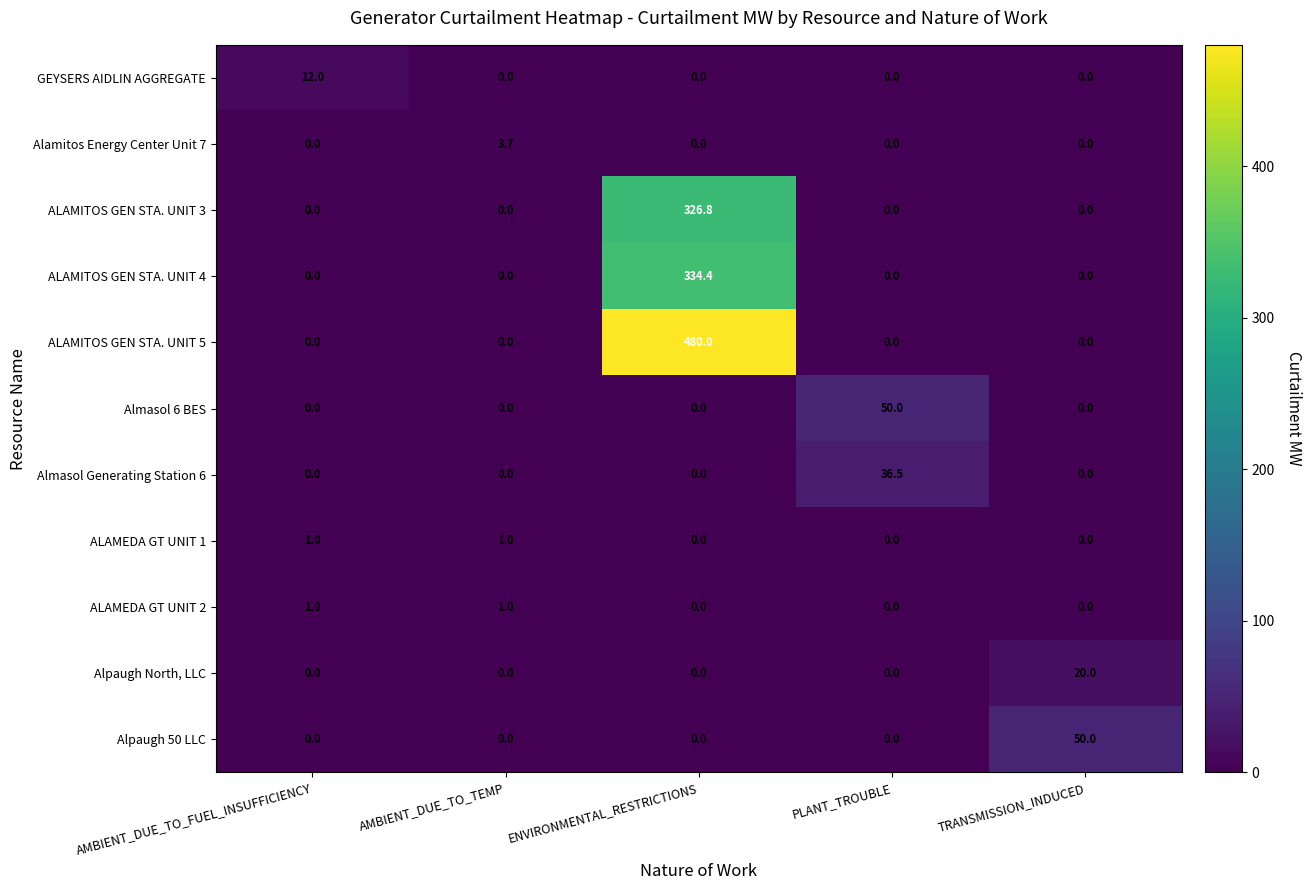

What is the approximate value of Almasol 6 BES at PLANT_TROUBLE?

50.0